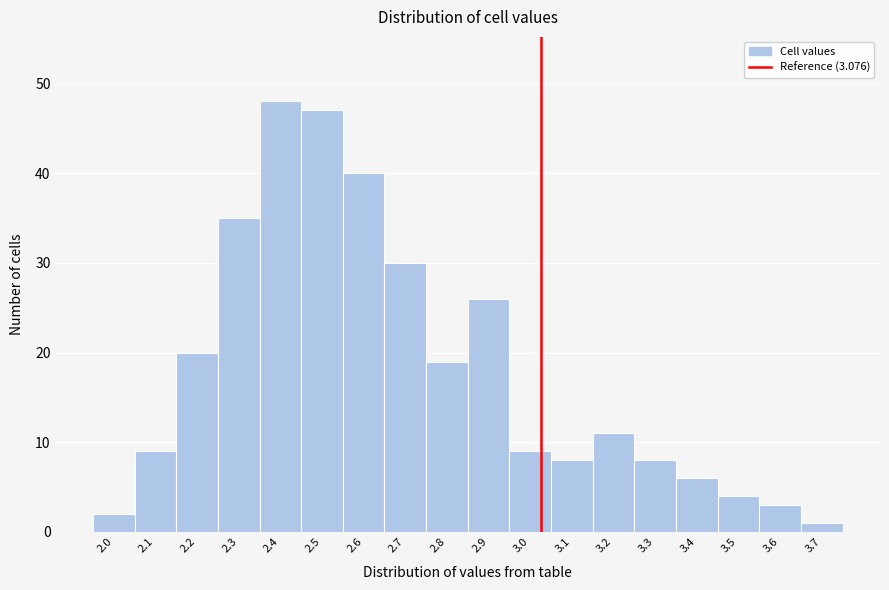

Reading left to right, what are all the values shown in this chart?

2.0=2	2.1=9	2.2=20	2.3=35	2.4=48	2.5=47	2.6=40	2.7=30	2.8=19	2.9=26	3.0=9	3.1=8	3.2=11	3.3=8	3.4=6	3.5=4	3.6=3	3.7=1